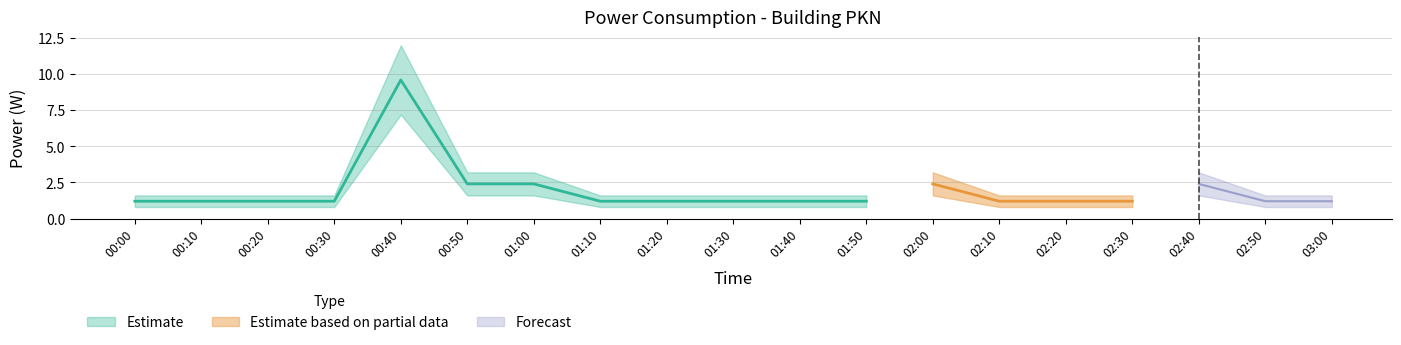

What is the label of the 3rd point from the left?

2022-12-02T00:20:00